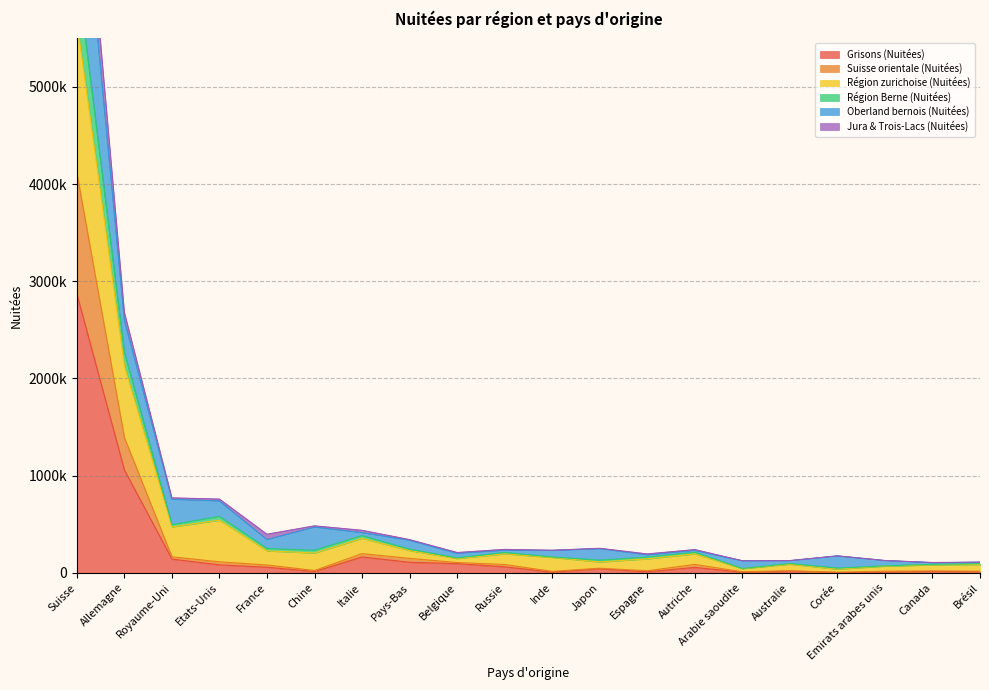

What is the label of the 17th point from the right?

Etats-Unis